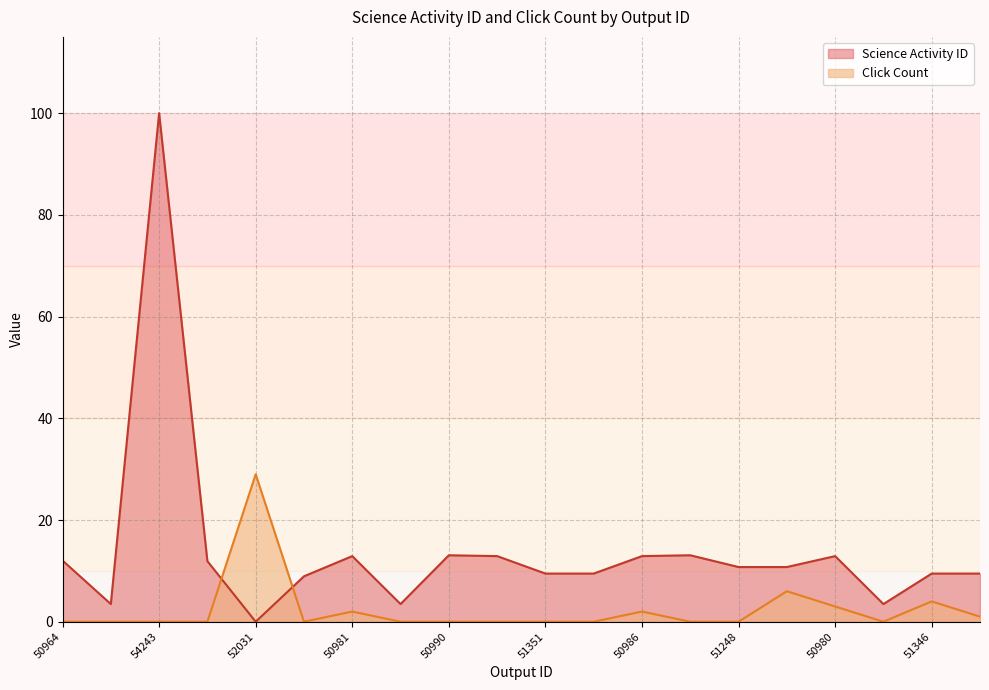

True or false: Science Activity ID and Click Count cross at least once.

True